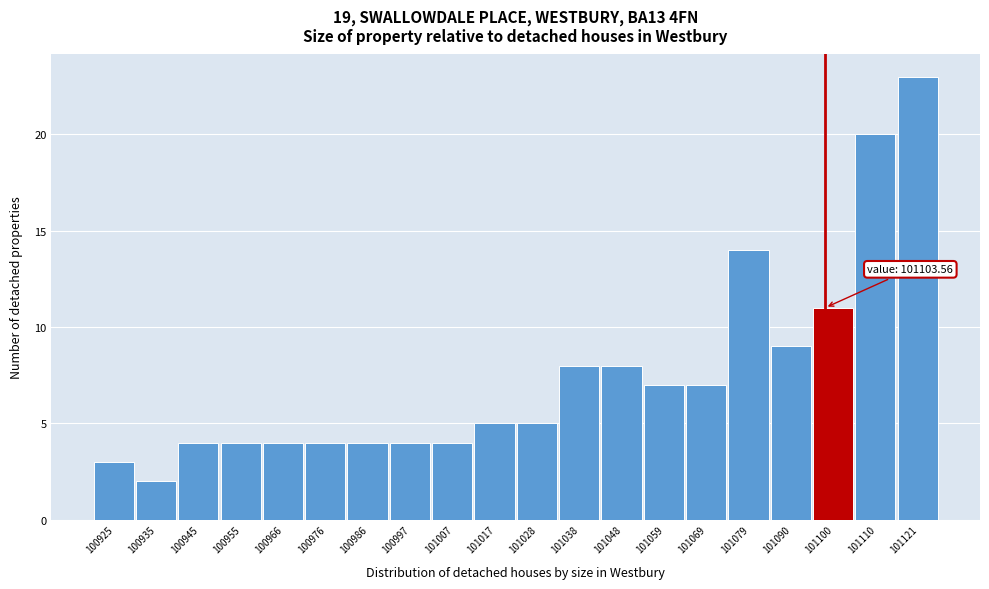

Reading left to right, transcribe all the data shown in this chart.

100925=3	100935=2	100945=4	100955=4	100966=4	100976=4	100986=4	100997=4	101007=4	101017=5	101028=5	101038=8	101048=8	101059=7	101069=7	101079=14	101090=9	101100=11	101110=20	101121=23